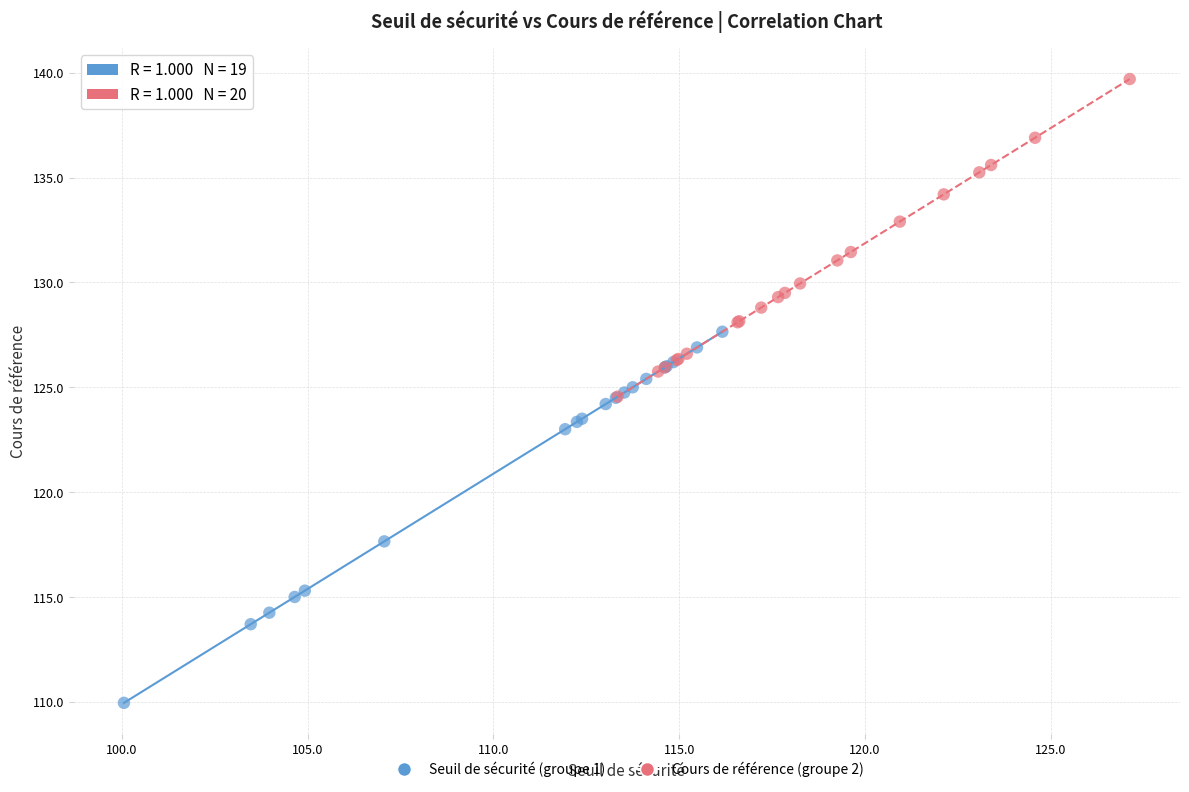

Which series reaches the maximum Y coordinate?

Cours de référence (groupe 2)